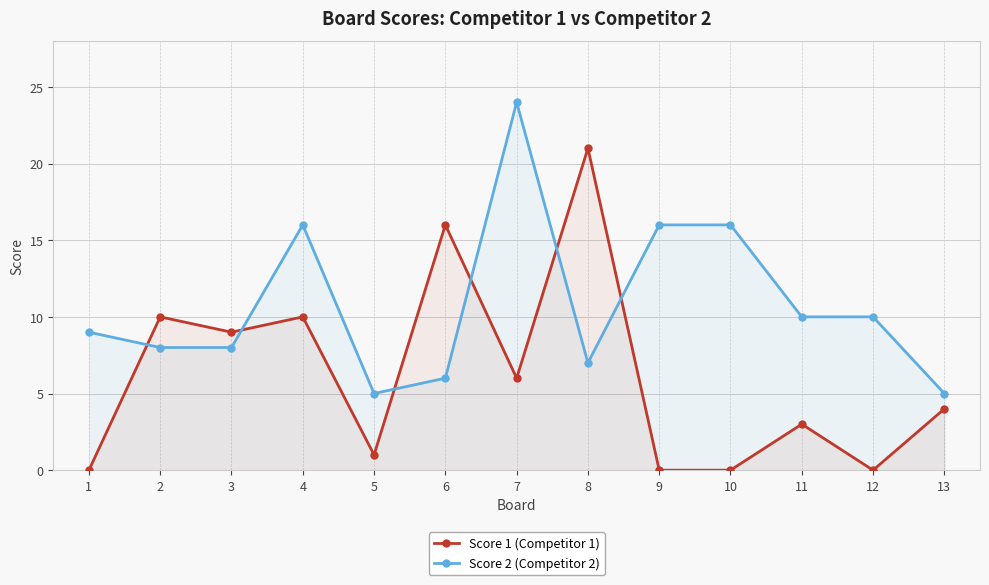

Is it true that Score 1 (Competitor 1) equals 7 at 6?

False